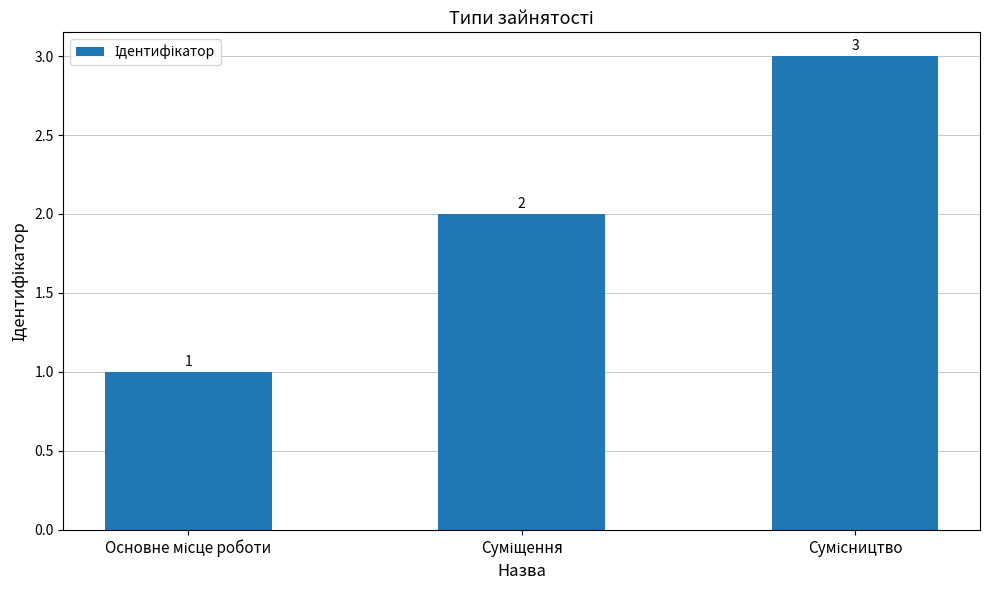

What is the value of the 3rd bar from the left?

3